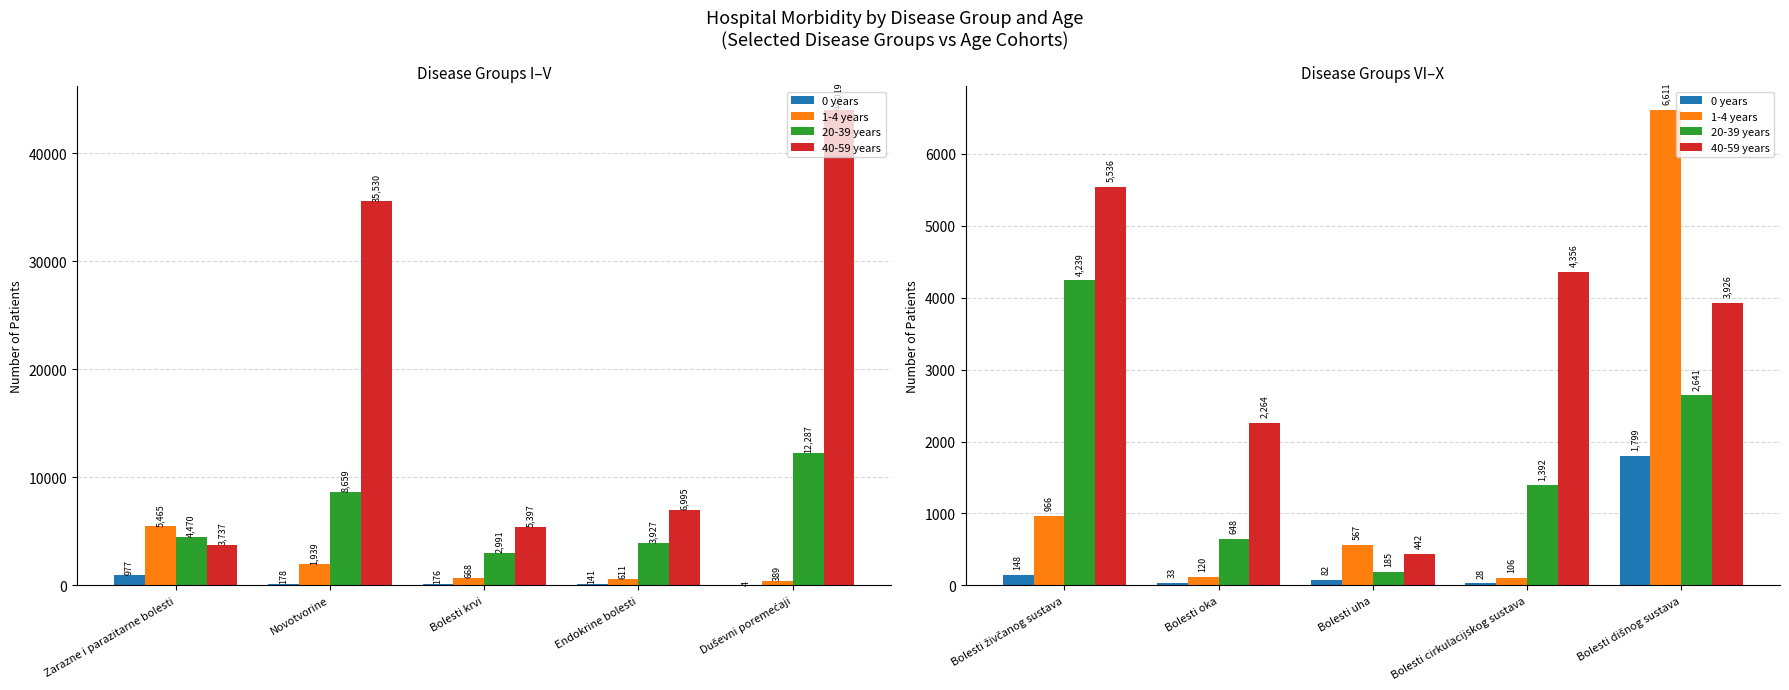

What are all the series names shown in the legend?

0 years, 1-4 years, 20-39 years, 40-59 years